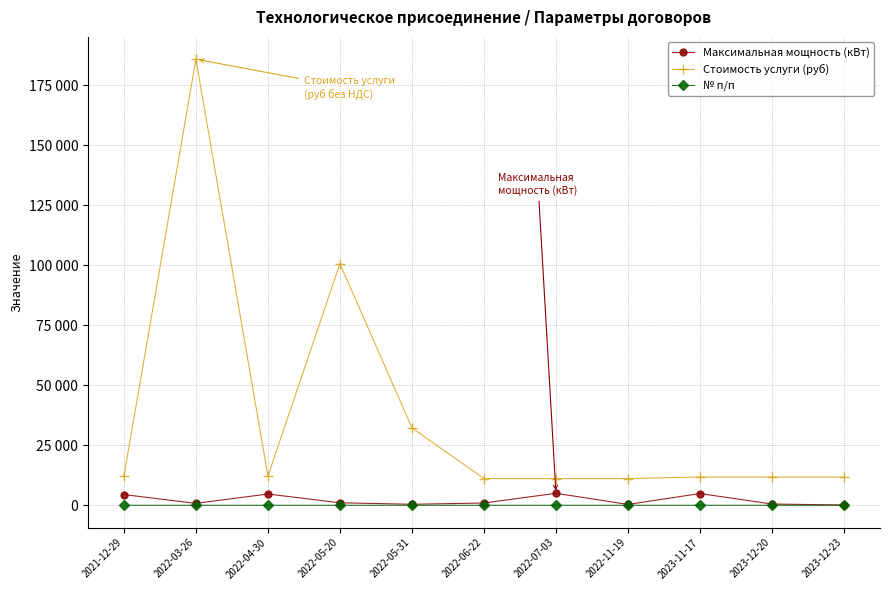

List the labels in order of Максимальная мощность (кВт) value, largest first.

2022-07-03, 2023-11-17, 2022-04-30, 2021-12-29, 2022-05-20, 2022-06-22, 2022-03-26, 2023-12-20, 2022-05-31, 2022-11-19, 2023-12-23